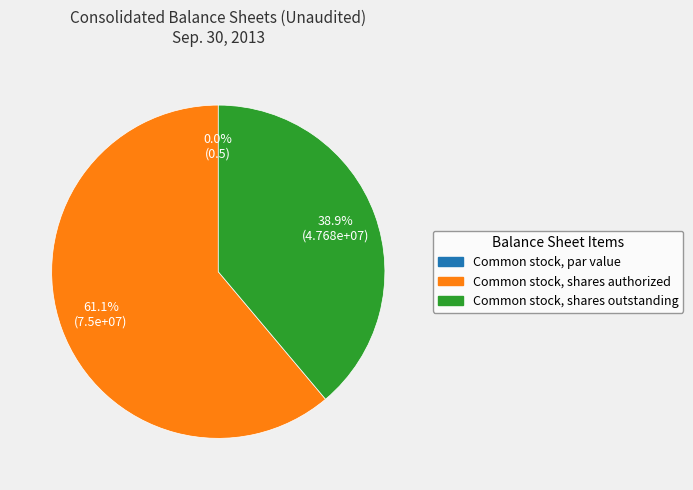

What percentage is the Common stock, shares authorized slice, to the nearest percent?

61%